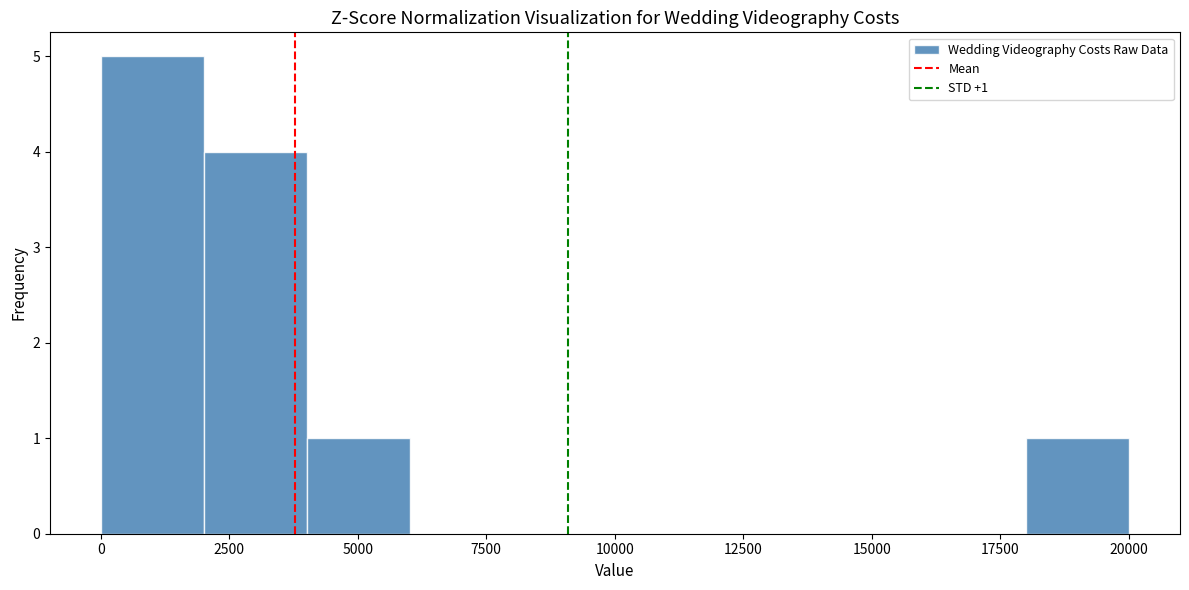

Around what value on the x-axis is the tallest bar? Give the approximate position of its centre, as read against the axis.

1000